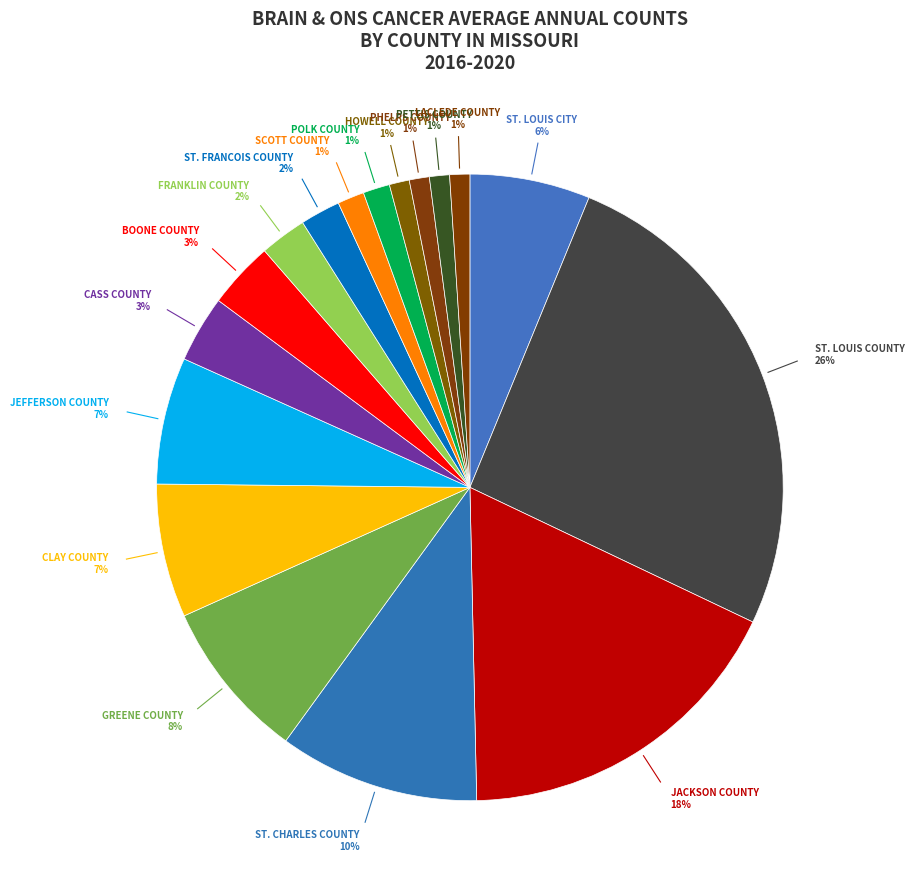

How many slices are in this pie chart?

17